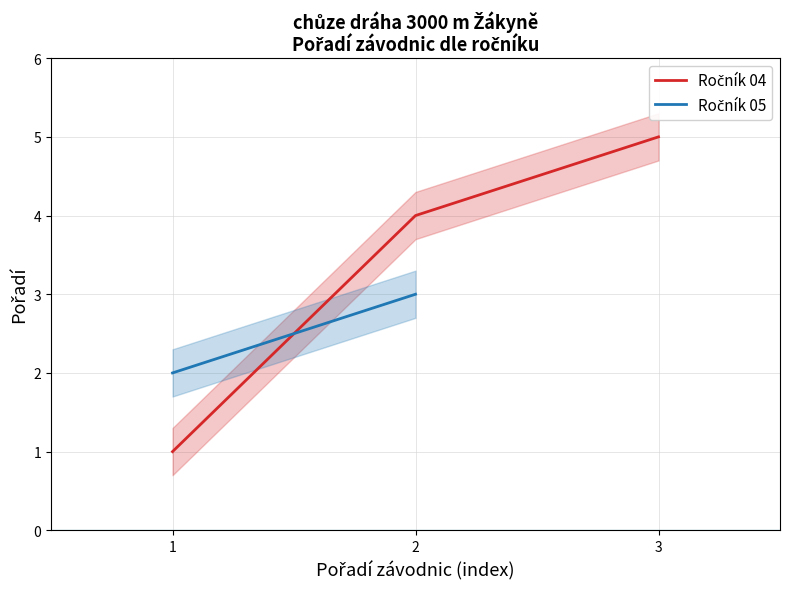

Between 3 and 1, which is larger?

3